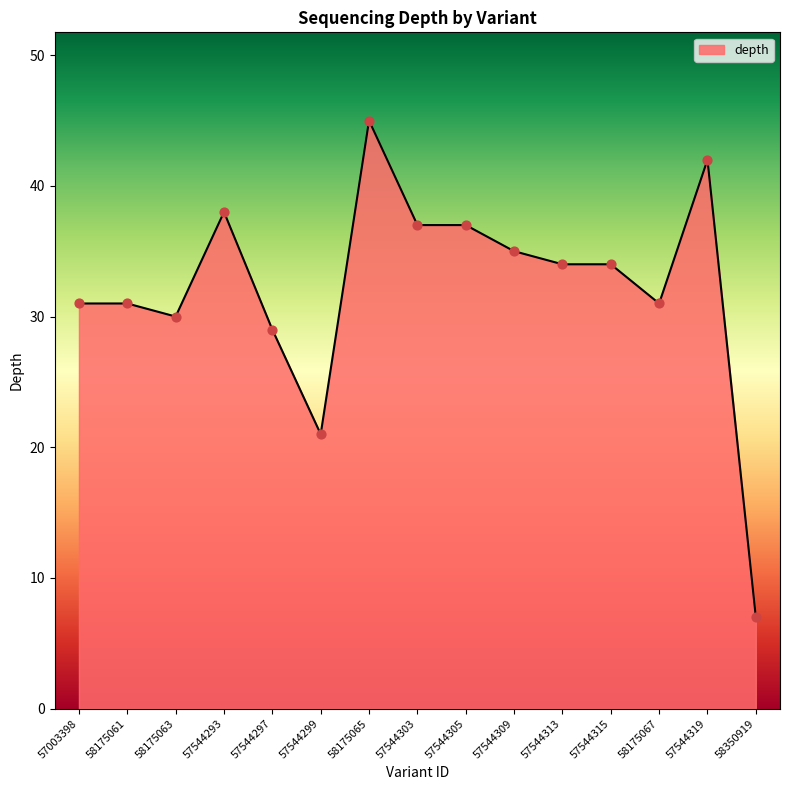

What is the change in value from 57544313 to 57544319?

+8